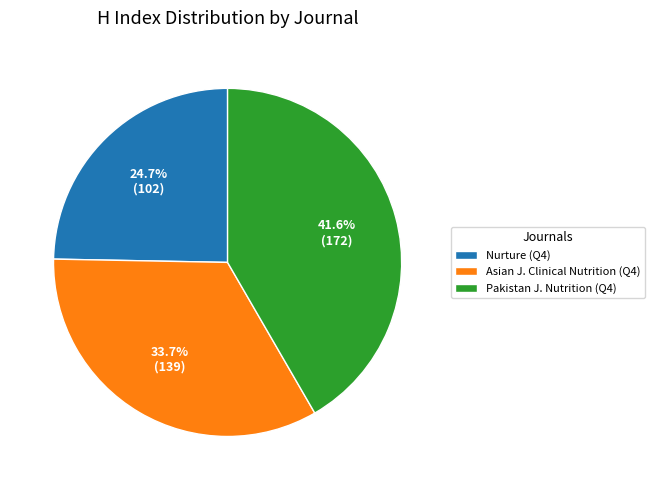

Does Nurture (Q4) represent more than half of the total?

No